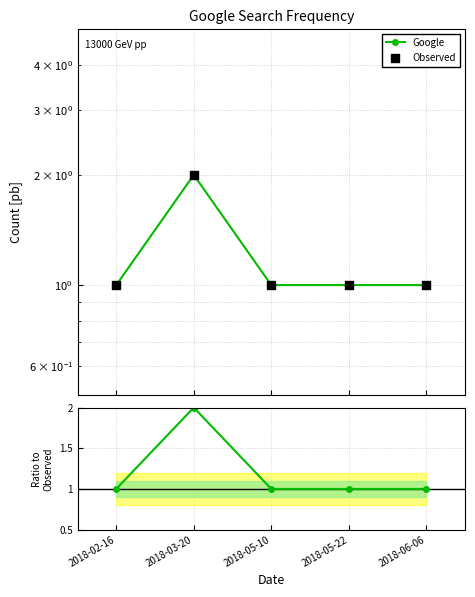

Which series contains the highest Y value?

Google